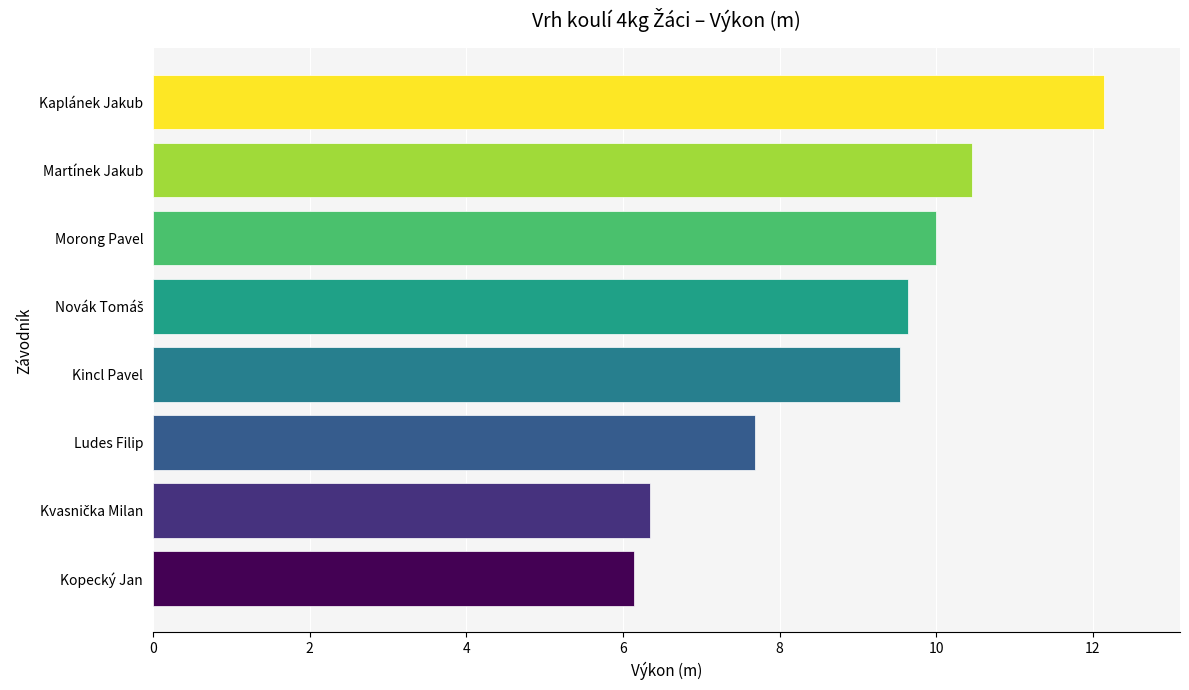

How many categories are shown in the chart?

8